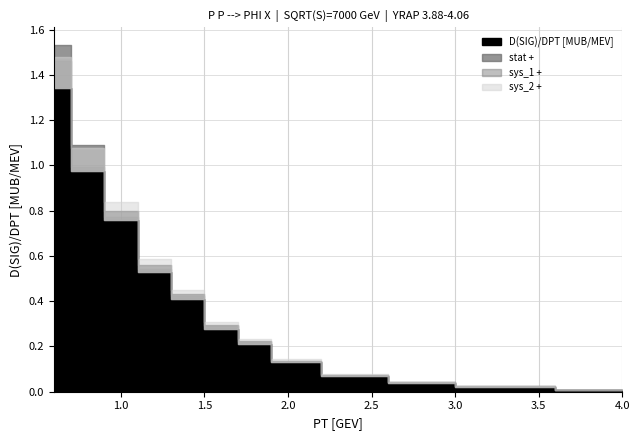

True or false: sys_2 + has a value of 0.0 at 1.0.

False